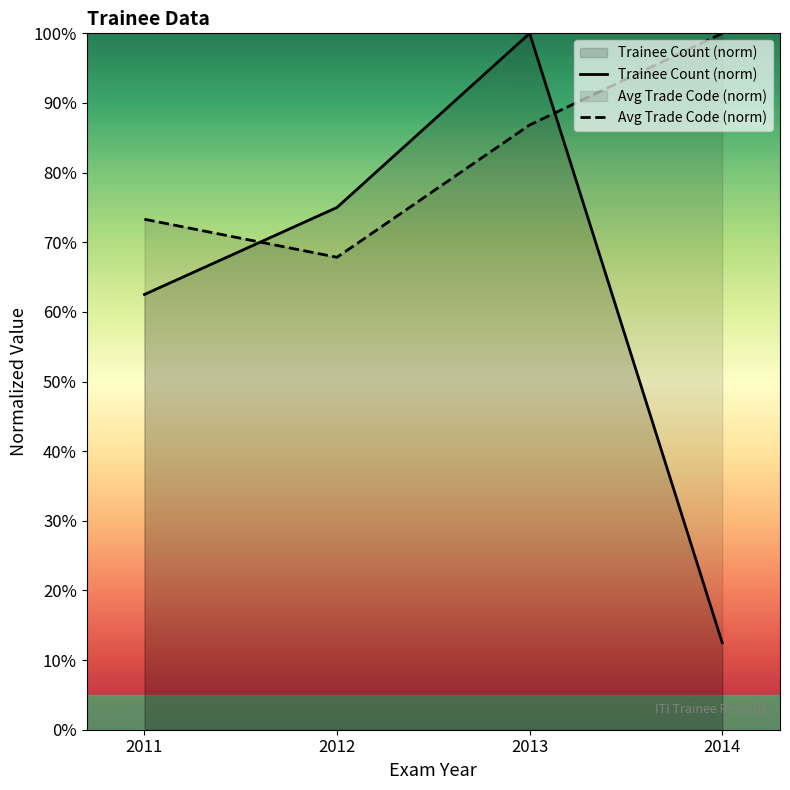

What is the maximum value for Avg Trade Code (norm)?

100.0